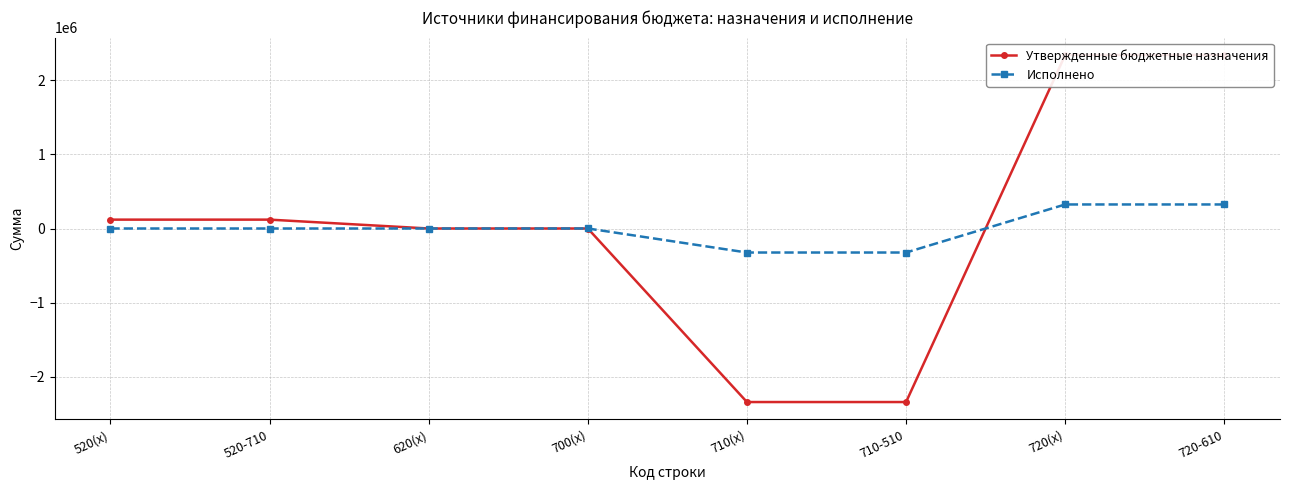

How many values in Утвержденные бюджетные назначения are below zero?

2